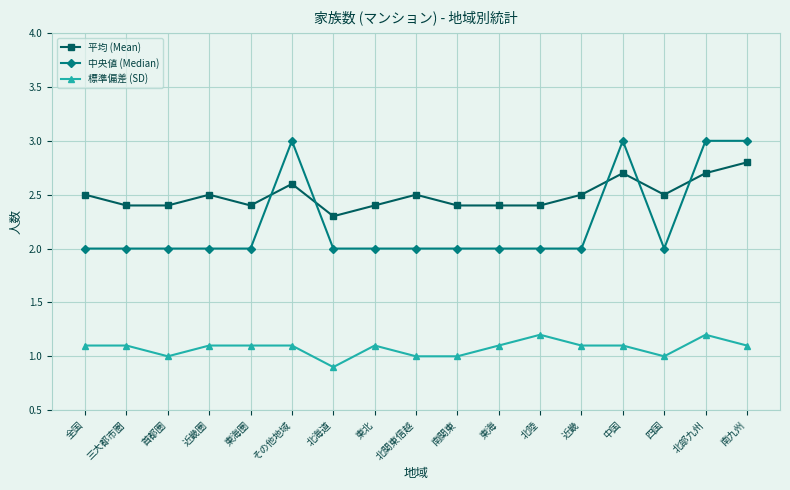

True or false: 平均 (Mean) has a value of 2.4 at 北陸.

True